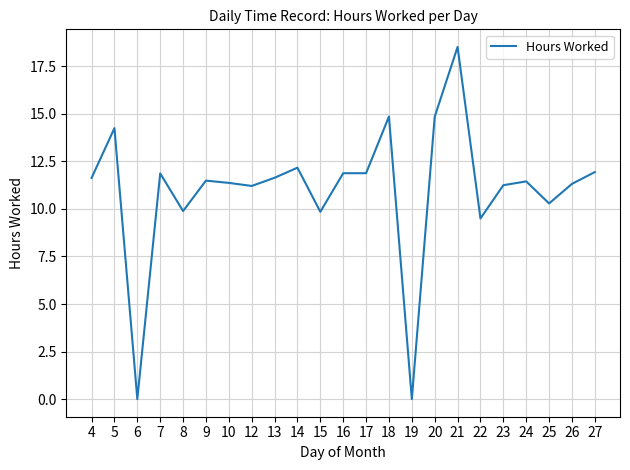

At which label is the value closest to 9?

22